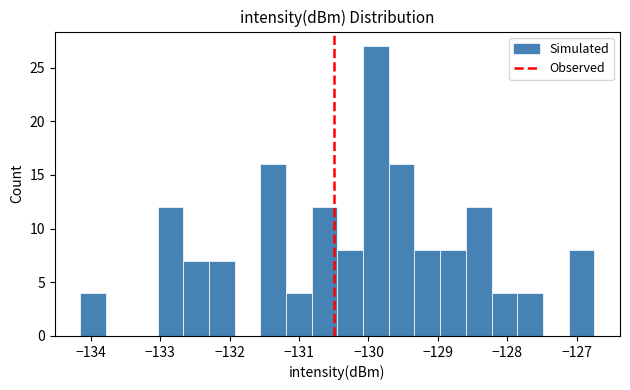

Around what value on the x-axis is the tallest bar? Give the approximate position of its centre, as read against the axis.

-129.9